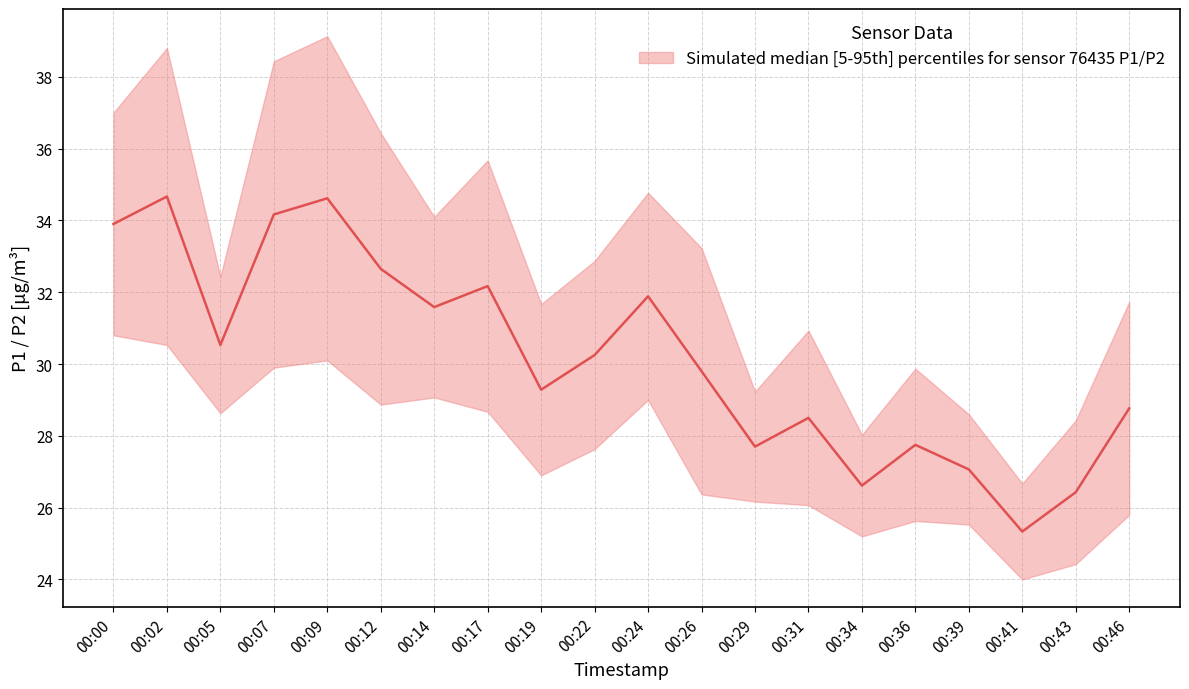

List the labels in order of value, largest first.

00:02, 00:09, 00:07, 00:00, 00:12, 00:17, 00:24, 00:14, 00:05, 00:22, 00:26, 00:19, 00:46, 00:31, 00:36, 00:29, 00:39, 00:34, 00:43, 00:41